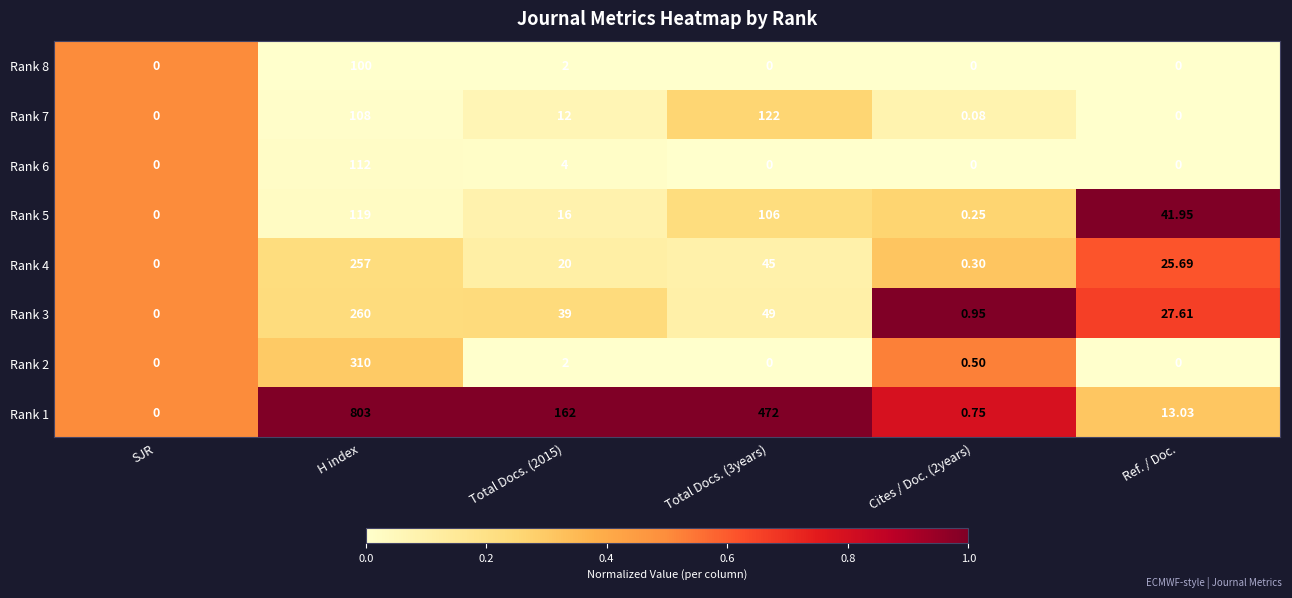

At which category is the sum across all series the highest?

H index